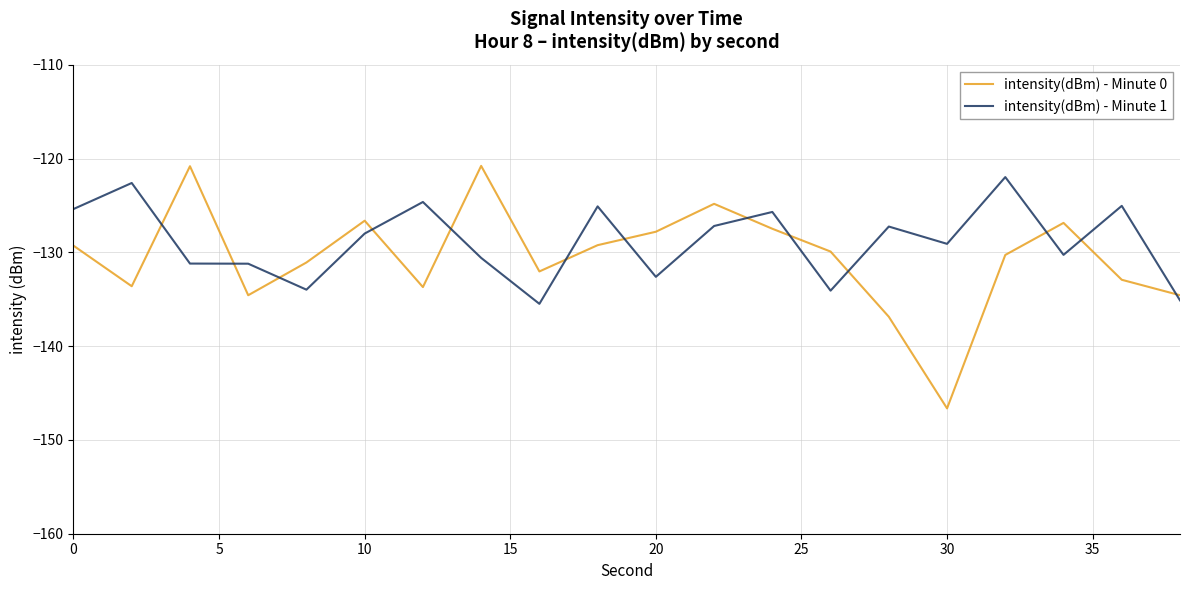

What is the minimum value shown in the chart?

-146.6